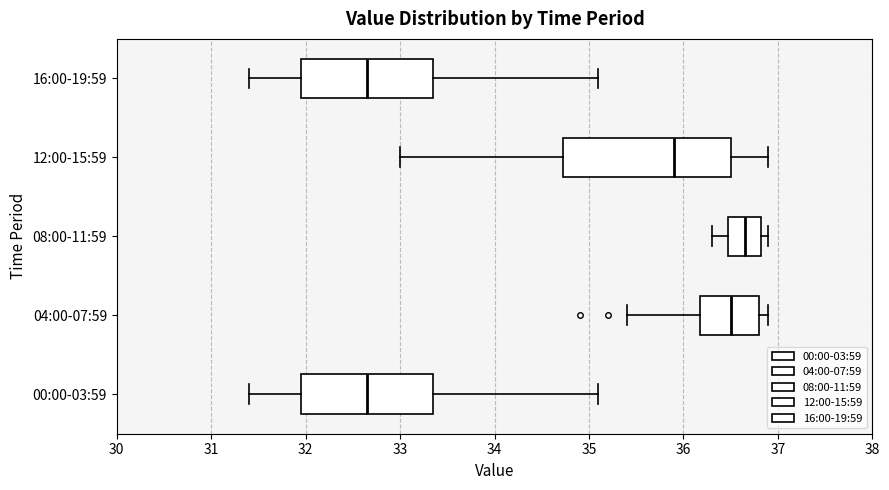

Where does the median line of the box for 12:00-15:59 sit on the x-axis? The values are not printed on the chart, so give them approximately, as read against the axis.

35.9